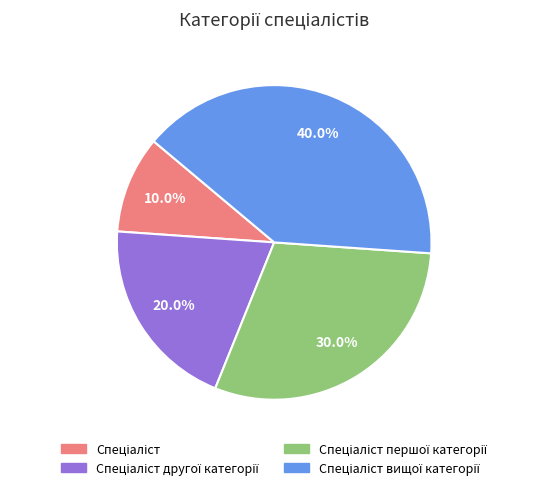

Does any single category account for the majority?

No